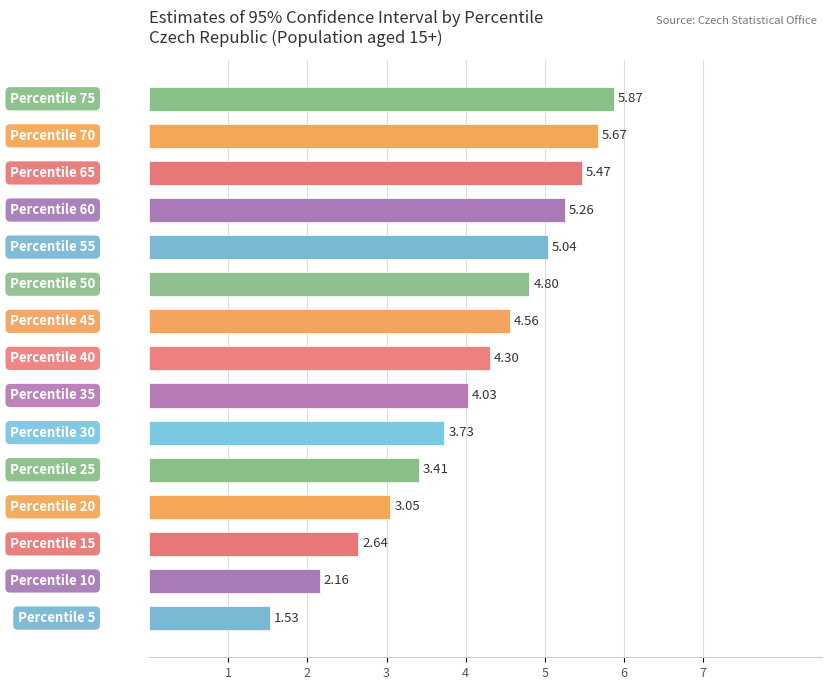

What is the average value?

4.1